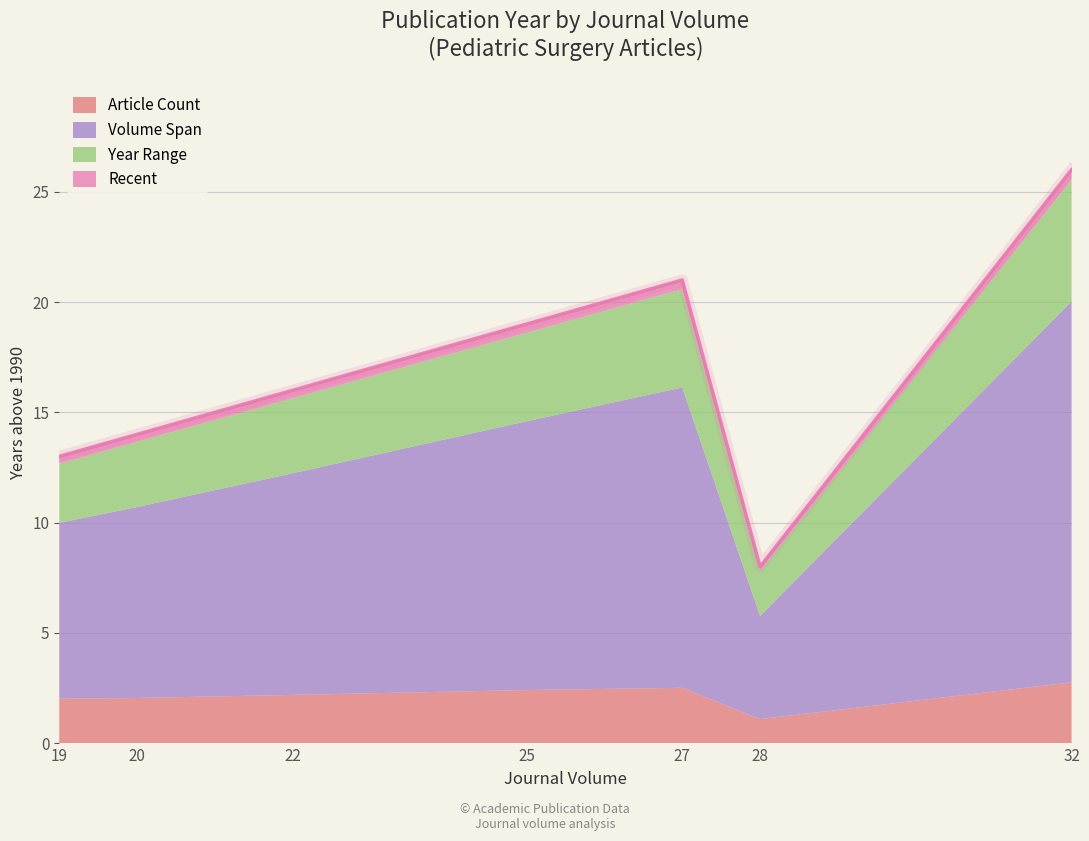

Which label corresponds to the largest value in the chart?

32